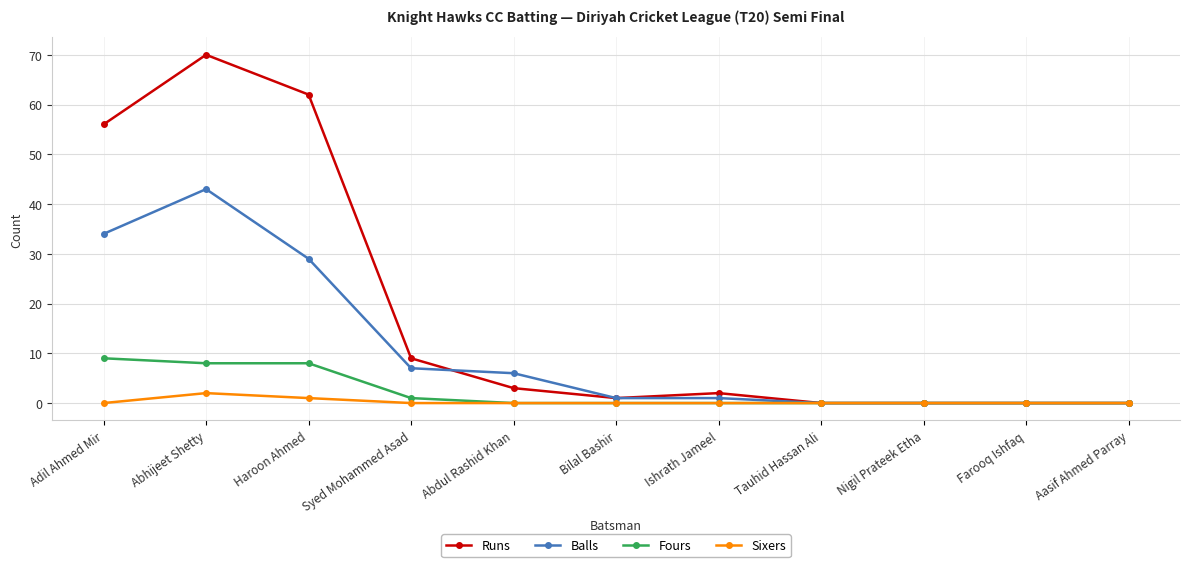

Which category has the highest value across all series?

Abhijeet Shetty